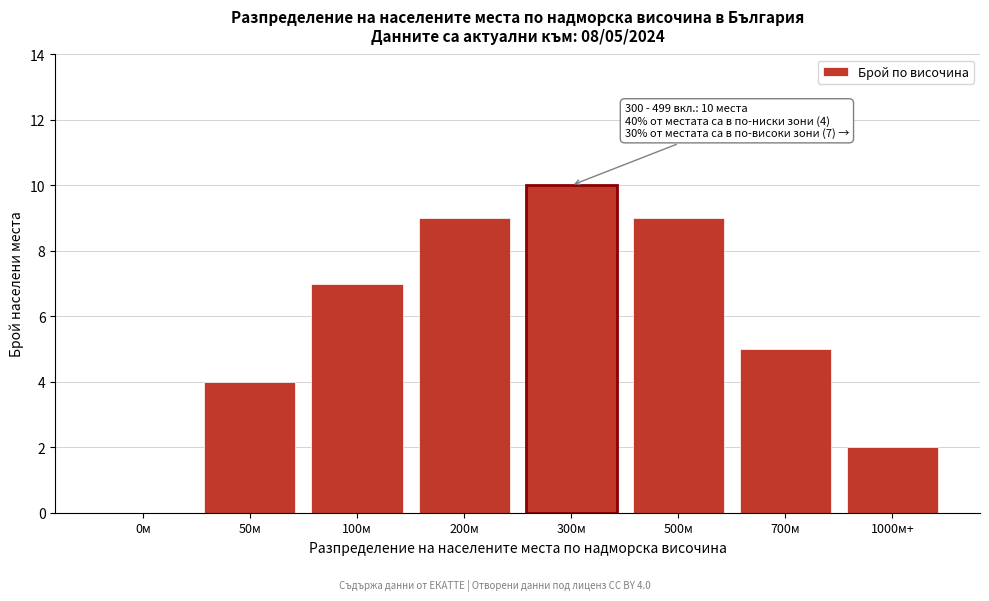

Reading left to right, list all the values displayed in this chart.

0м=0	50м=4	100м=7	200м=9	300м=10	500м=9	700м=5	1000м+=2